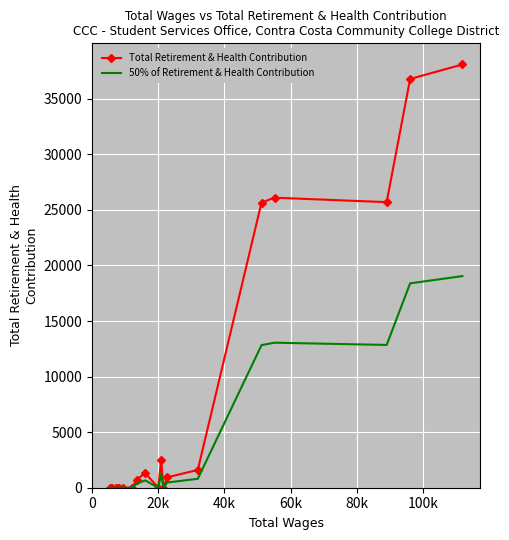

What is the greatest value displayed?

38082.0